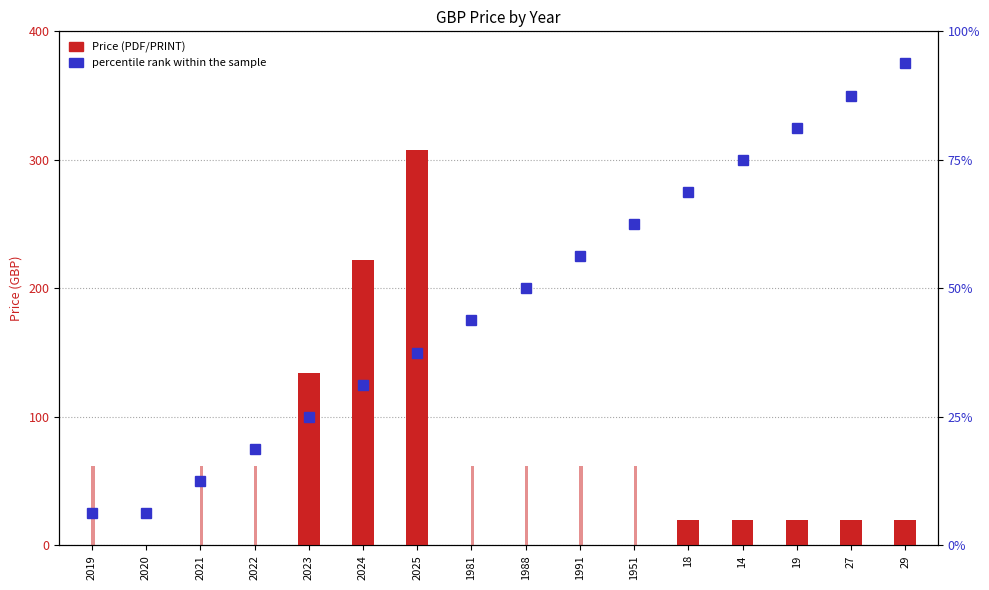

The value of percentile rank within the sample at 2023 is 25.0. True or false?

True